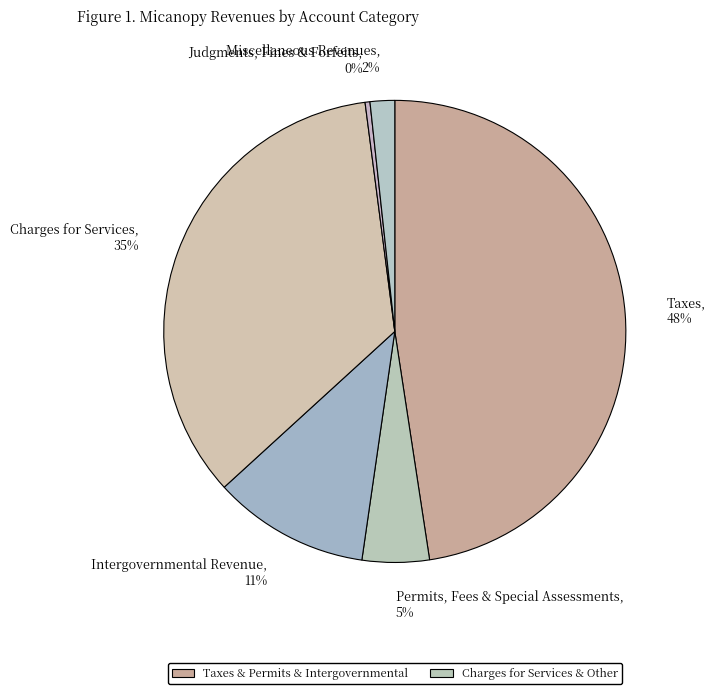

How many segments does this pie chart have?

6